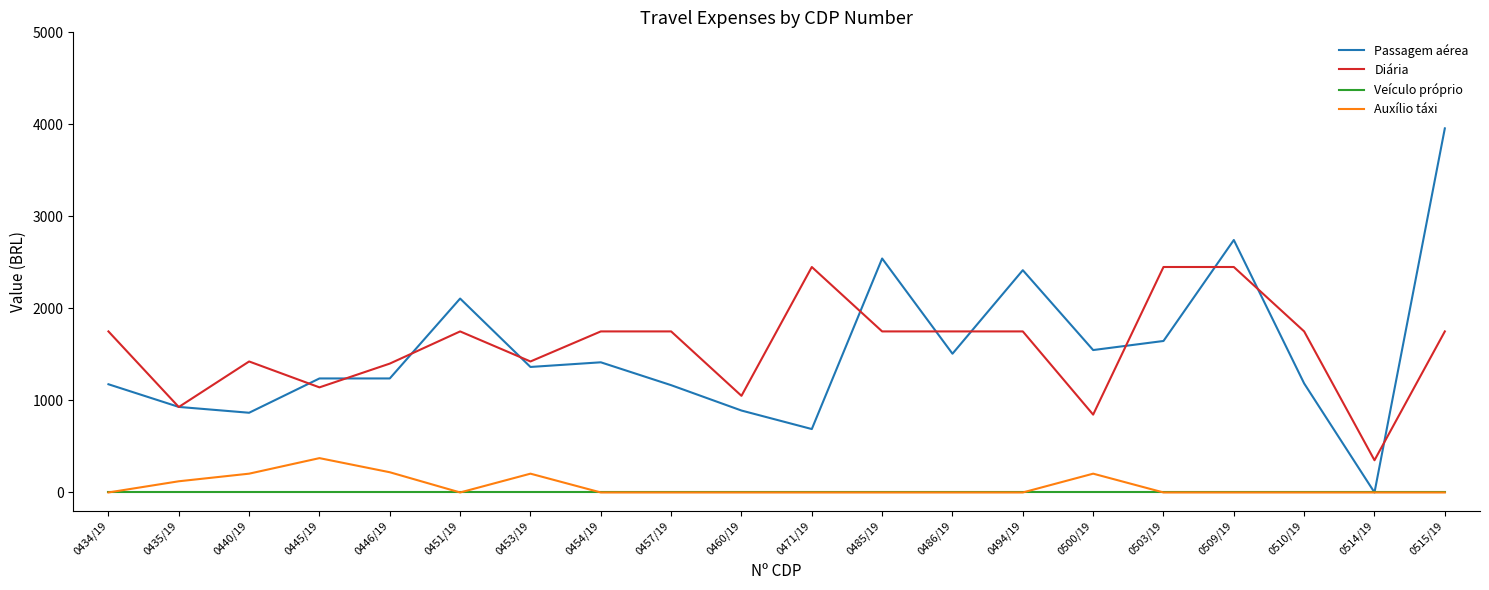

At how many categories does at least one series exceed 2300?

6